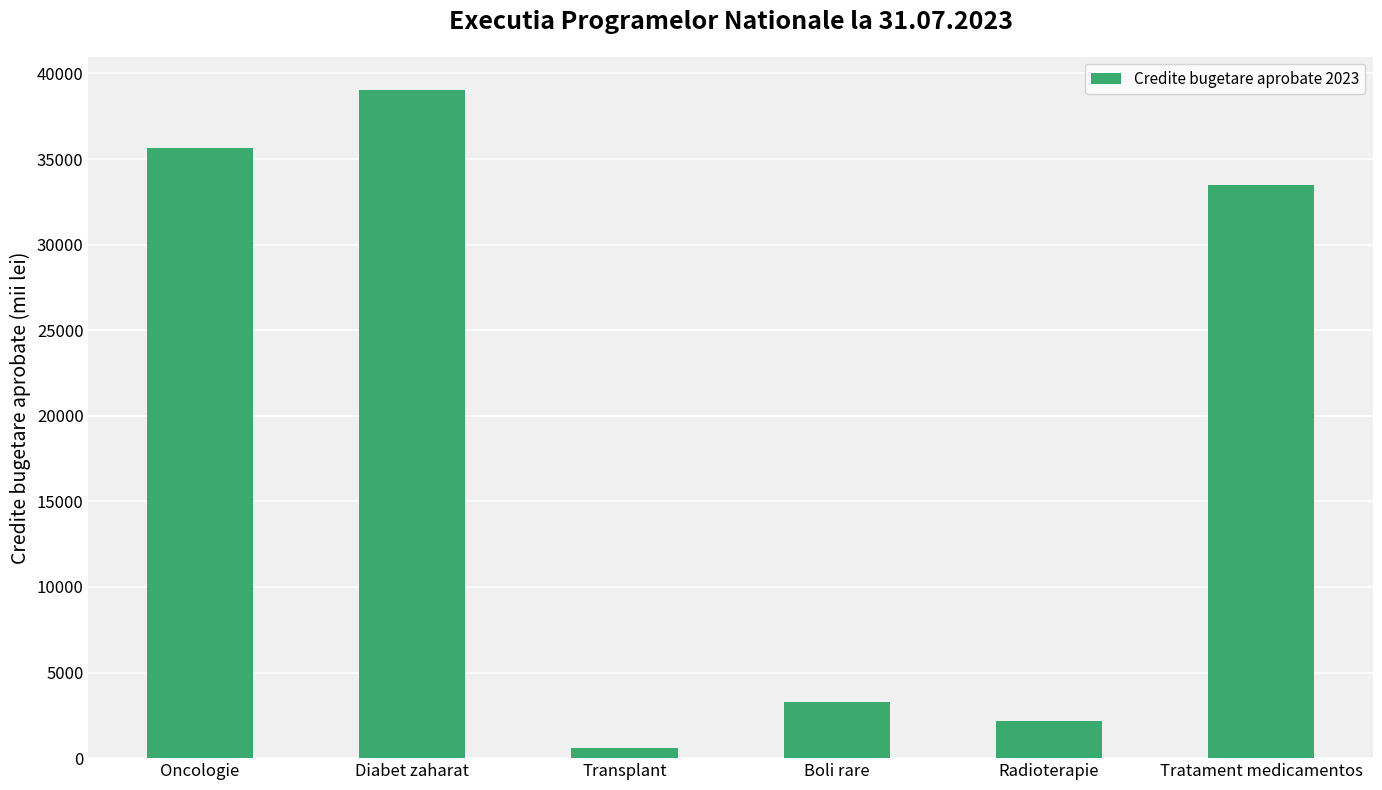

List the labels in order of value, largest first.

Diabet zaharat, Oncologie, Tratament medicamentos, Boli rare, Radioterapie, Transplant